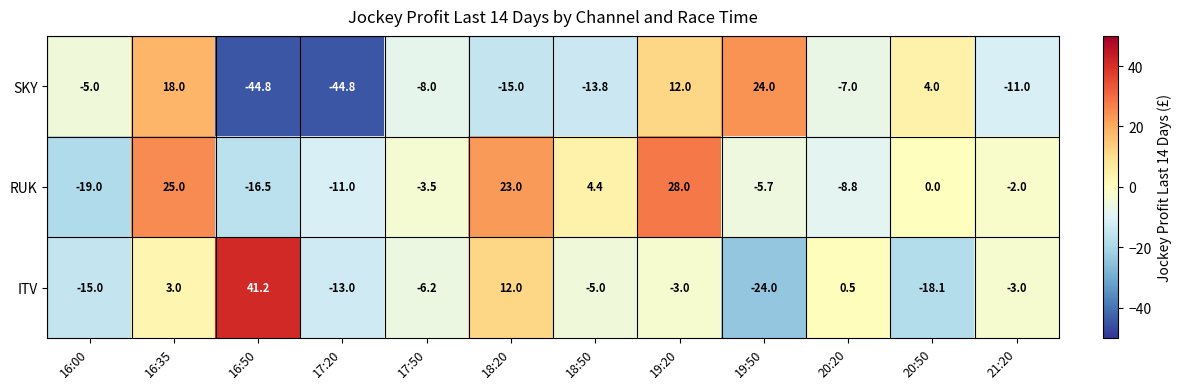

Read the RUK value at 18:50.

4.4